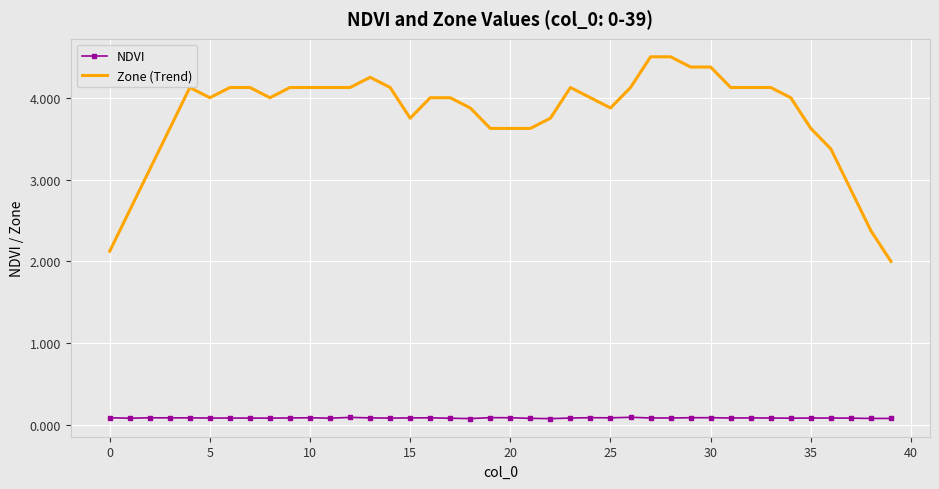

What is the lowest value of the Zone (Trend) series?

2.0